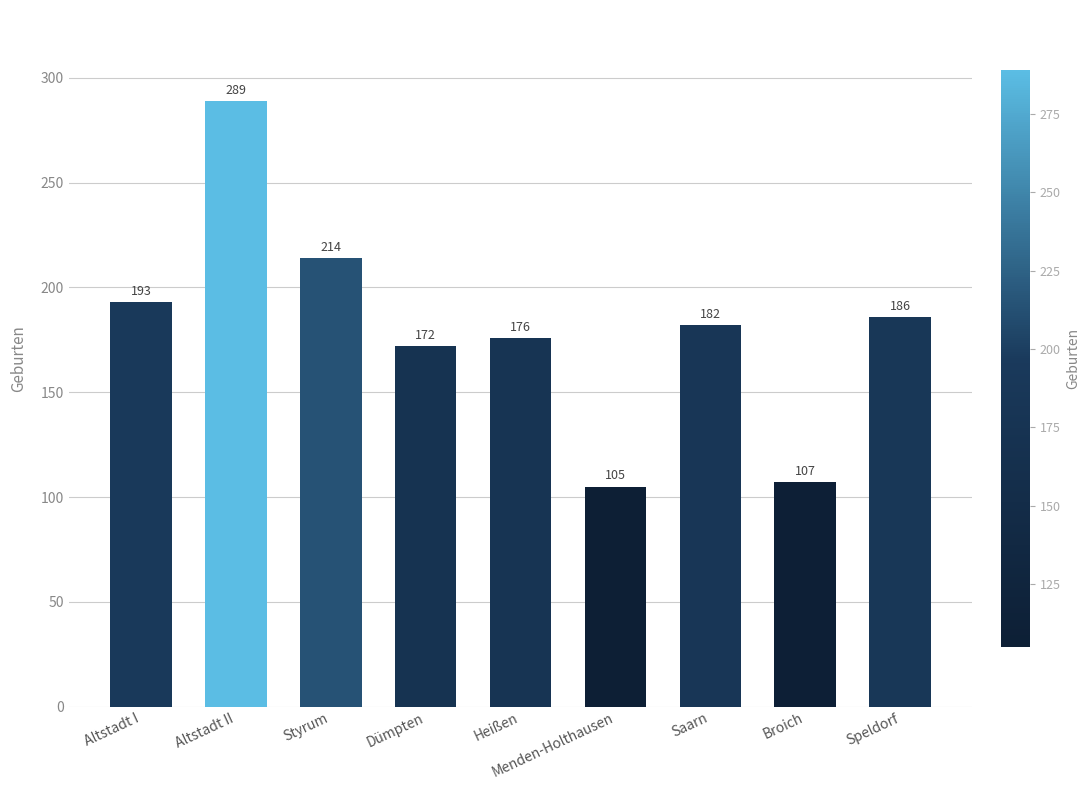

What is the change in value from Saarn to Broich?

-75